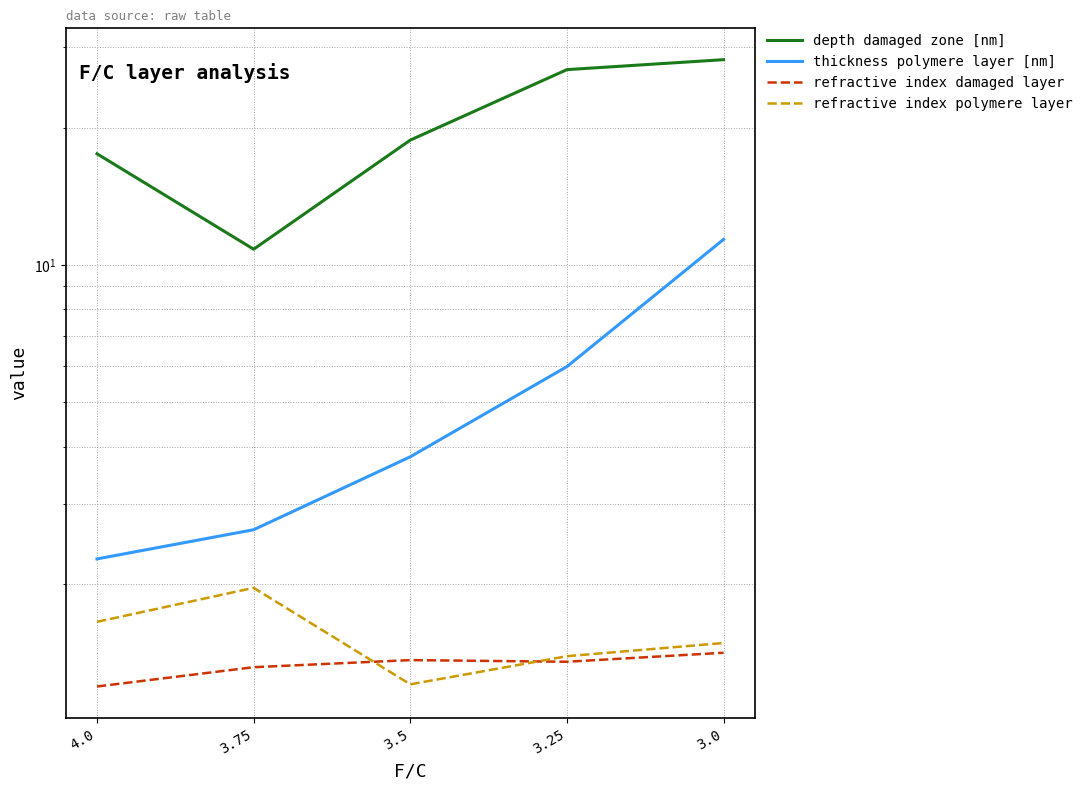

What is the minimum value for depth damaged zone [nm]?

10.8